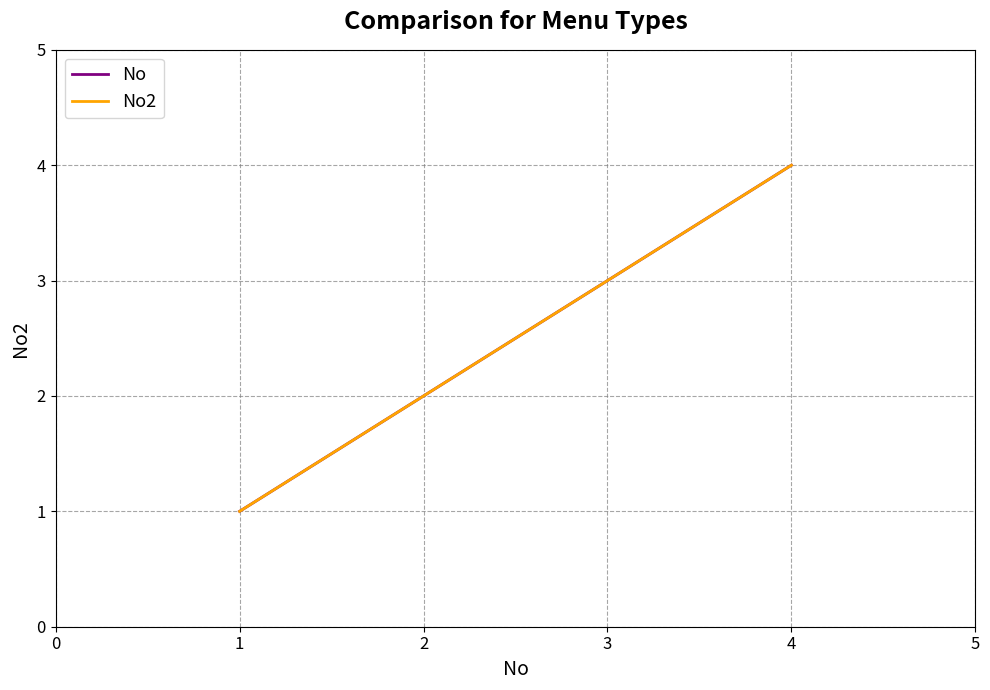

Which series has the widest spread of values?

No